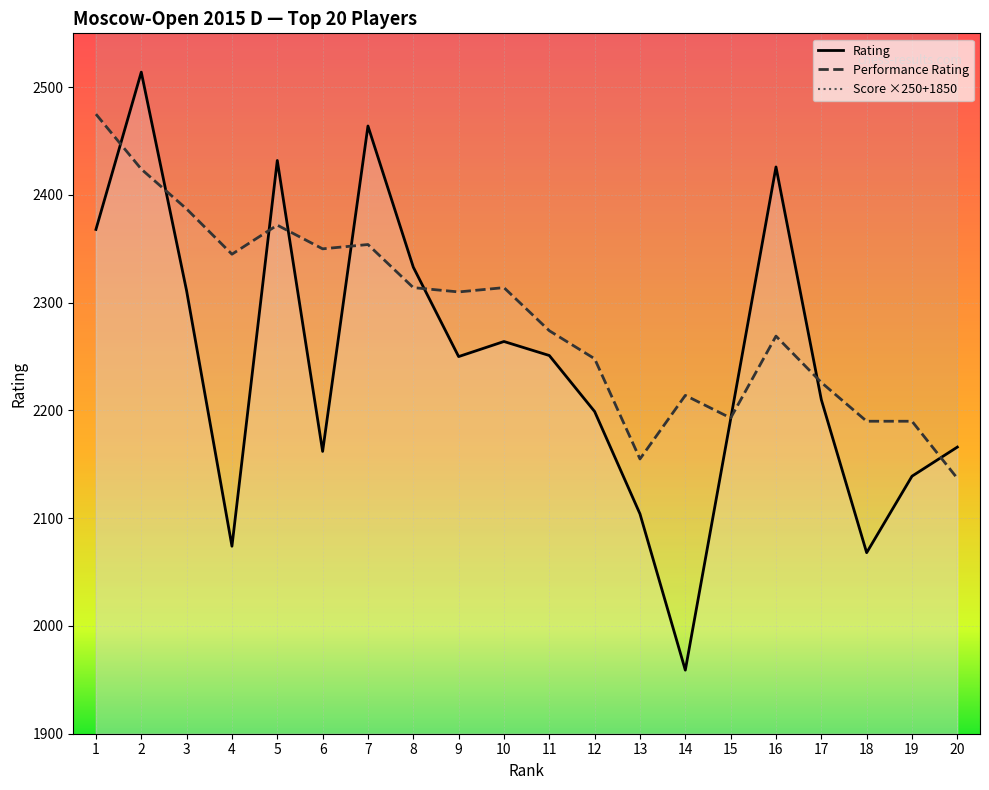

What is the average value of the Rating series?

2244